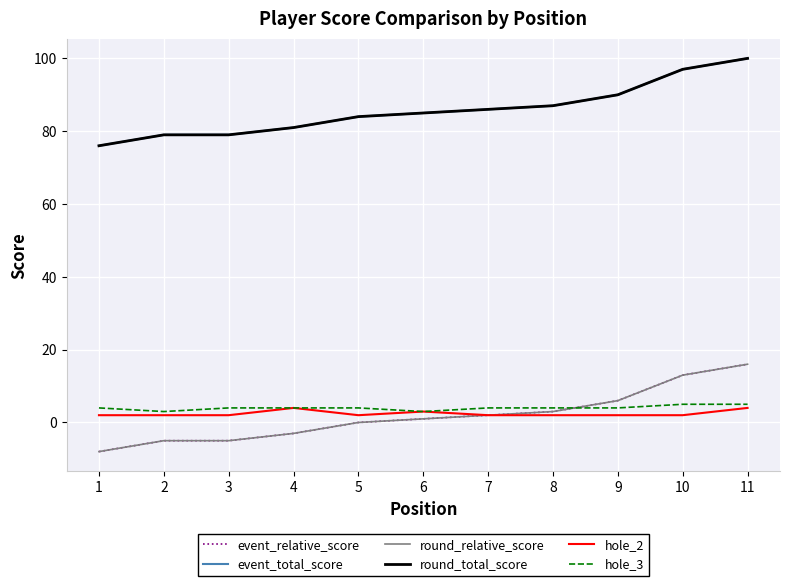

Which series changed the most between 7 and 9?

event_relative_score